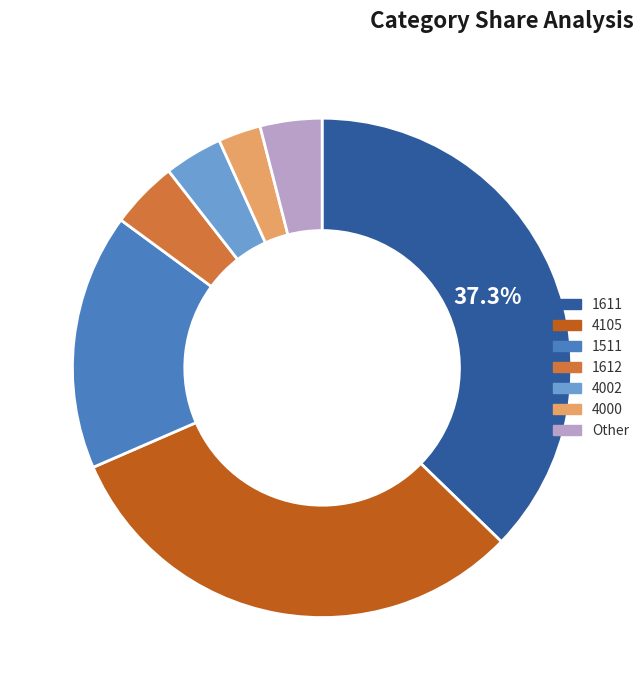

How much of the chart is everything except 1611?

62.7%